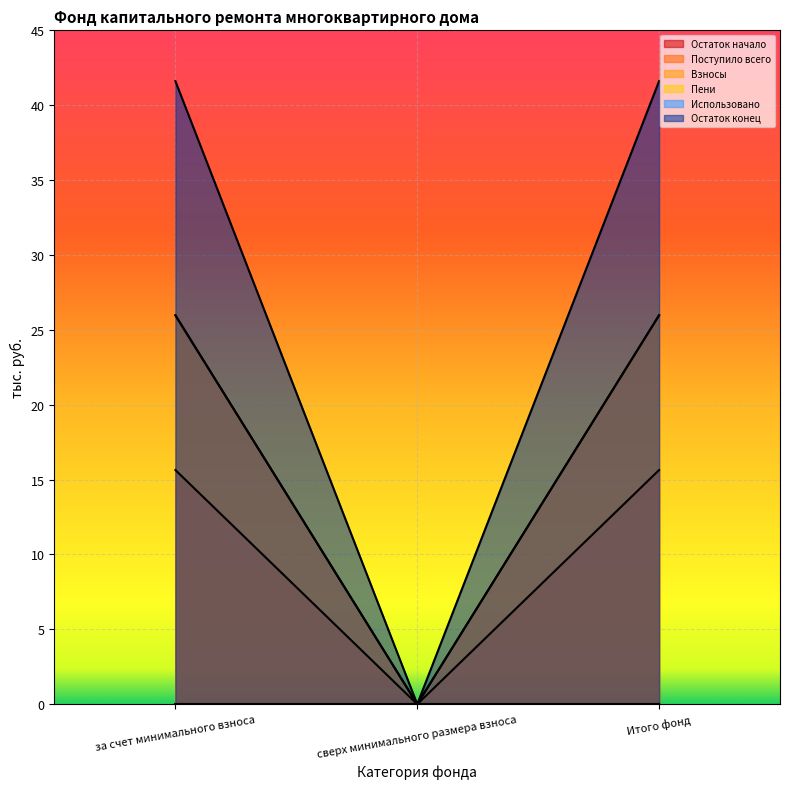

What is the label of the 3rd point from the right?

за счет минимального взноса